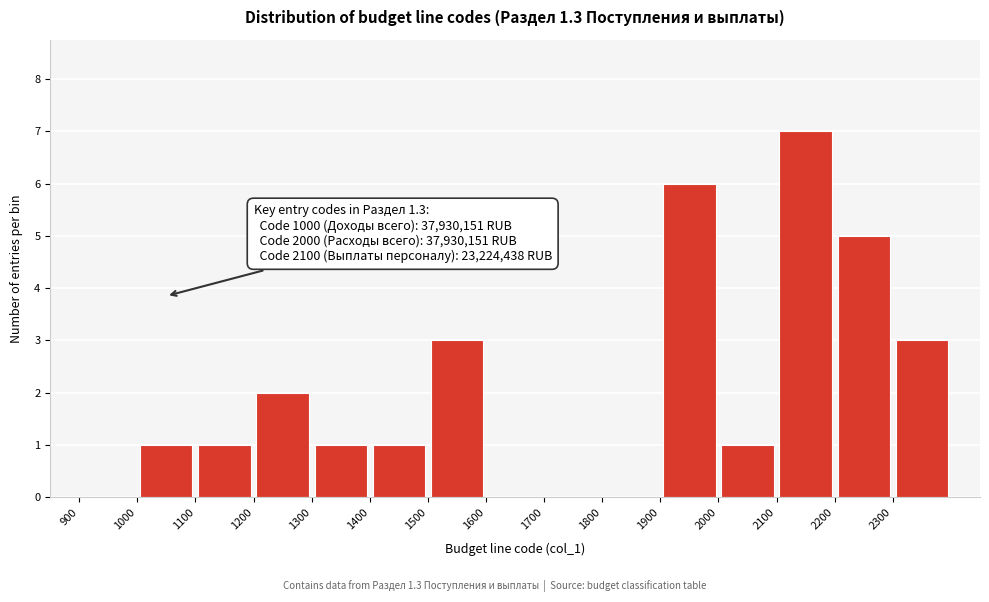

Which range on the x-axis has the tallest bar?

2100 to 2200